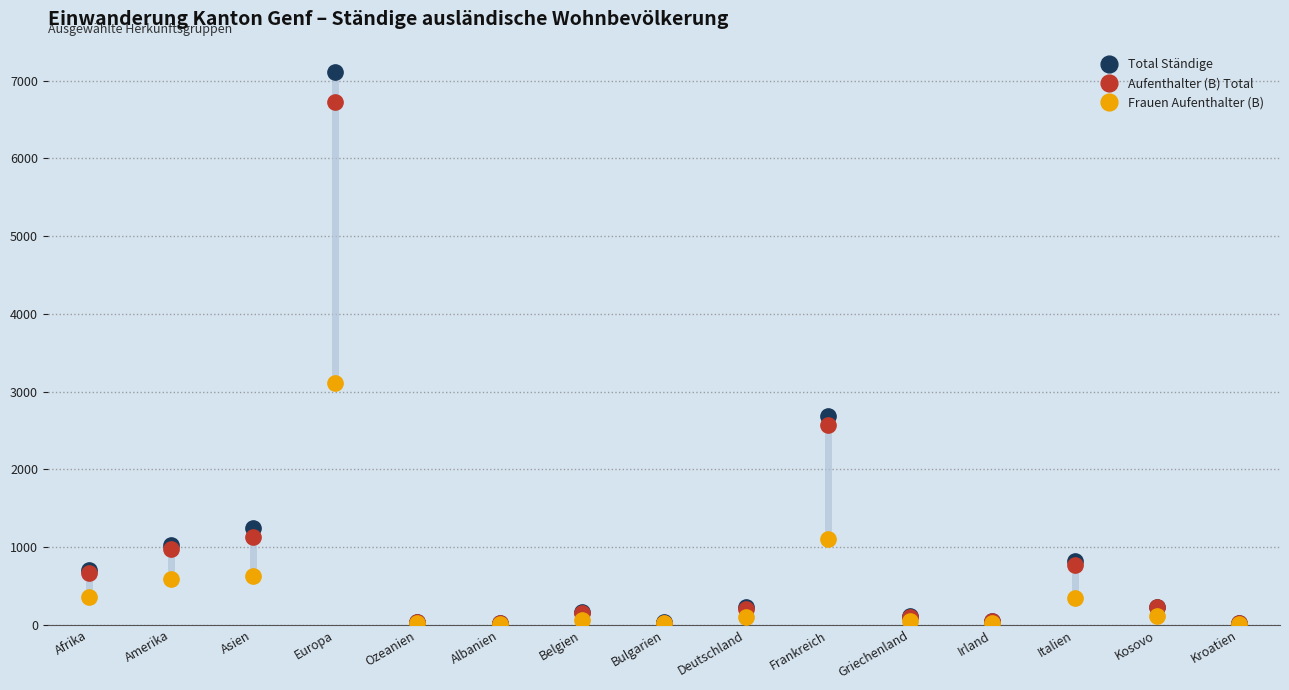

What is the difference between the Total Ständige values at Kroatien and Irland?

29